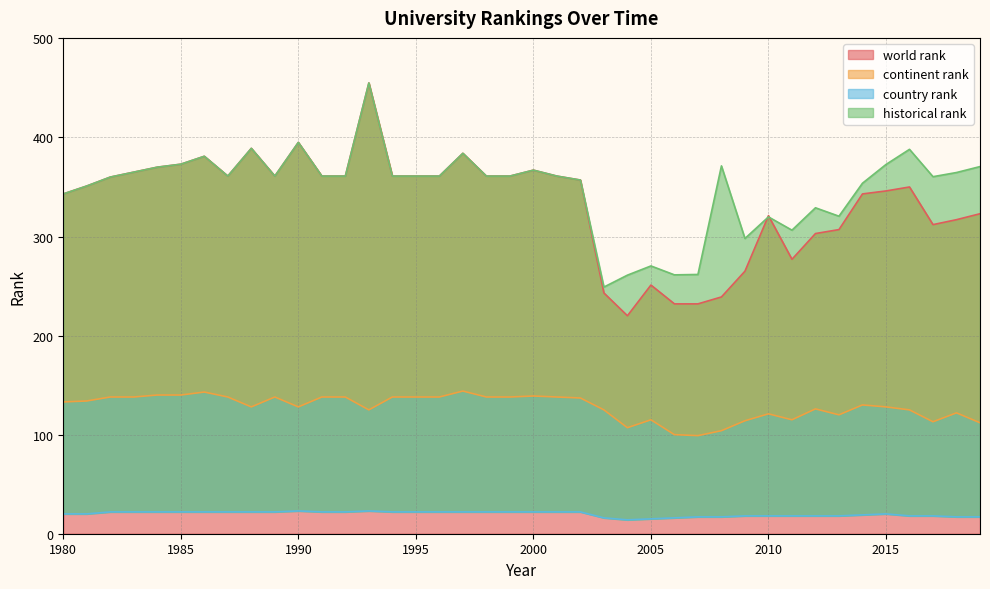

What are all the series names shown in the legend?

world rank, continent rank, country rank, historical rank